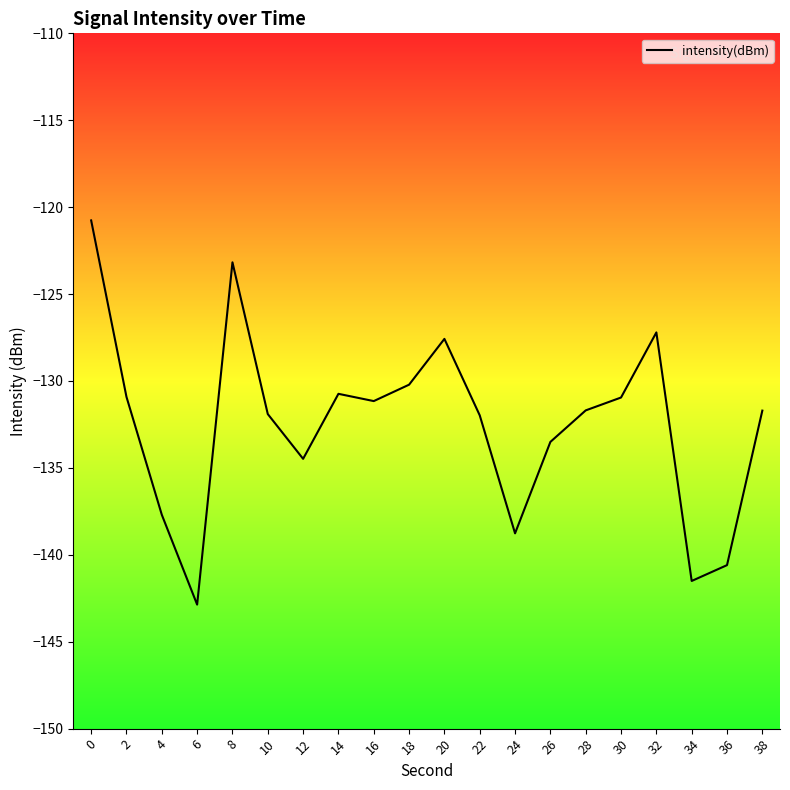

The chart shows a value of -69.1 at 4. True or false?

False